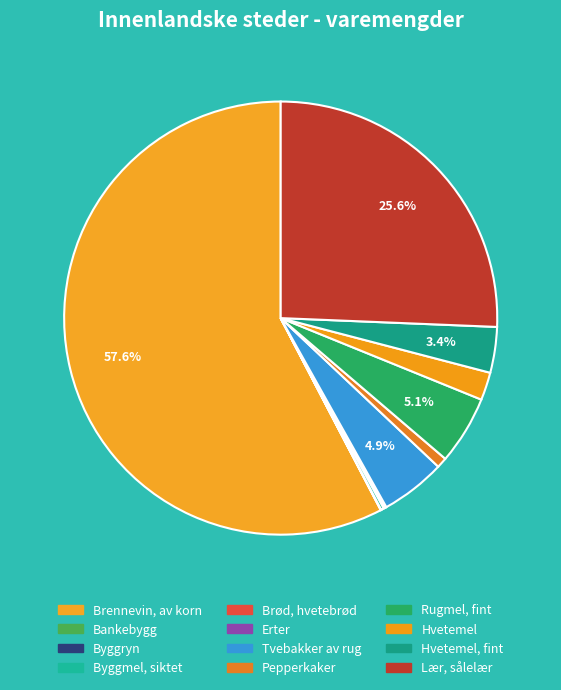

How many slices are in this pie chart?

12